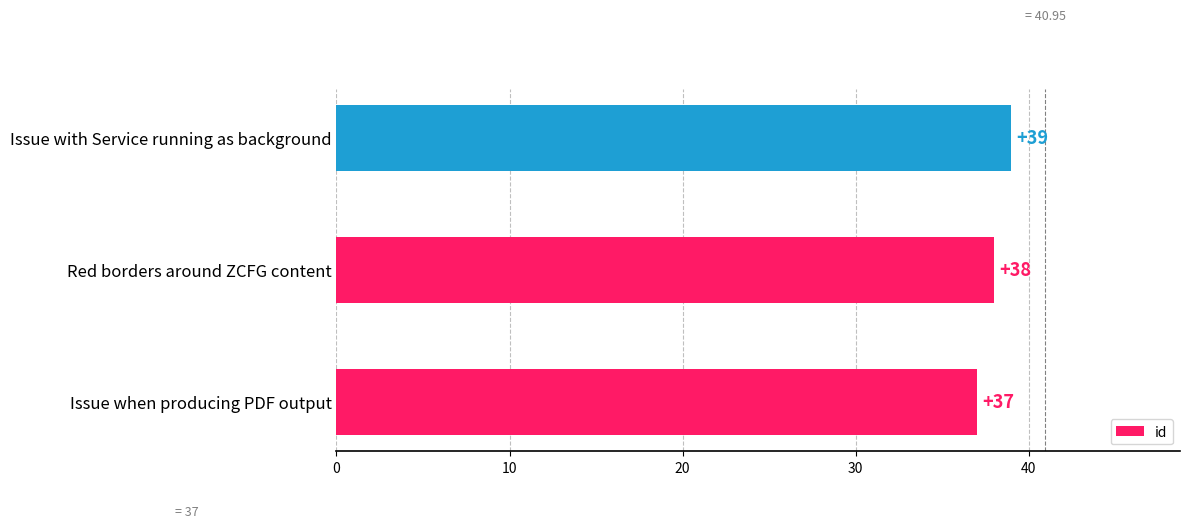

The value at Red borders around ZCFG content is 38. True or false?

True